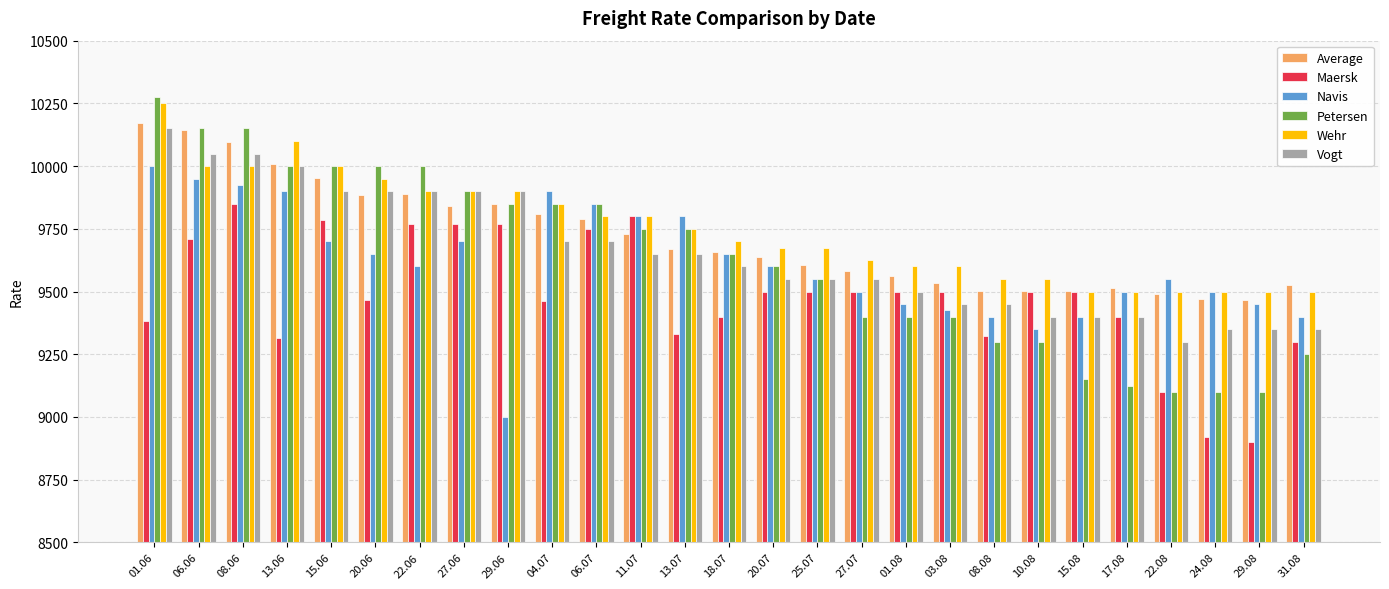

Count the number of categories in the chart.

27